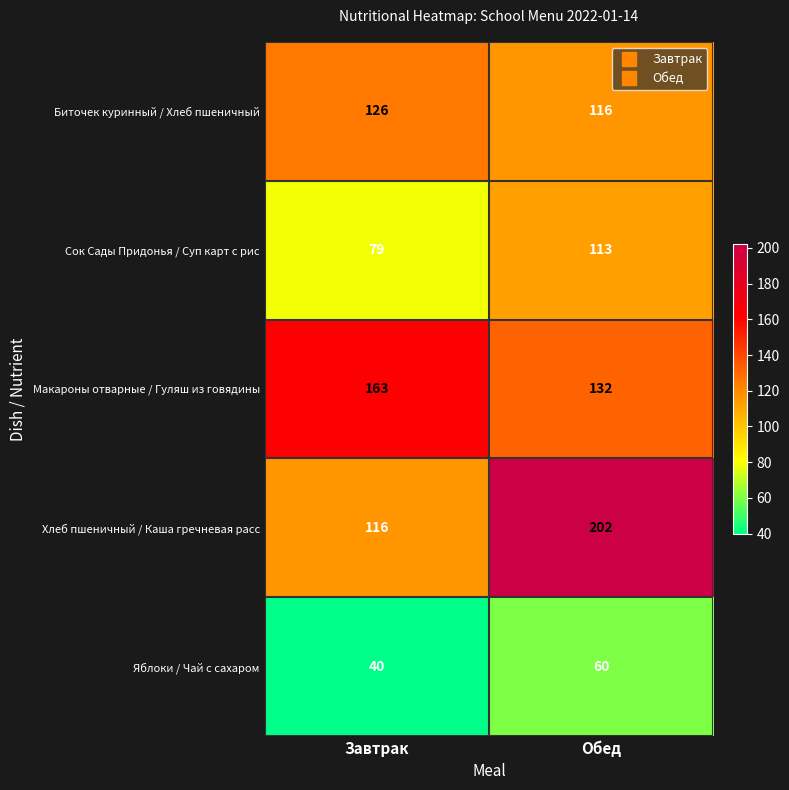

Between Завтрак and Обед, which series saw the biggest shift?

Хлеб пшеничный / Каша гречневая расс